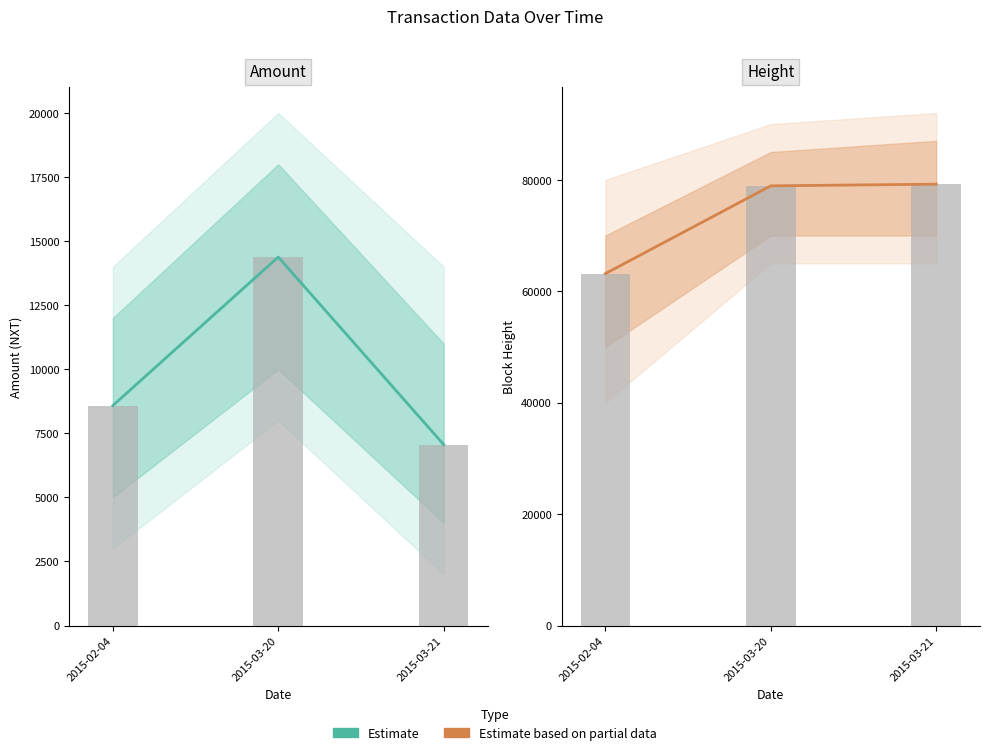

What are all the series names shown in the legend?

Estimate, Estimate based on partial data